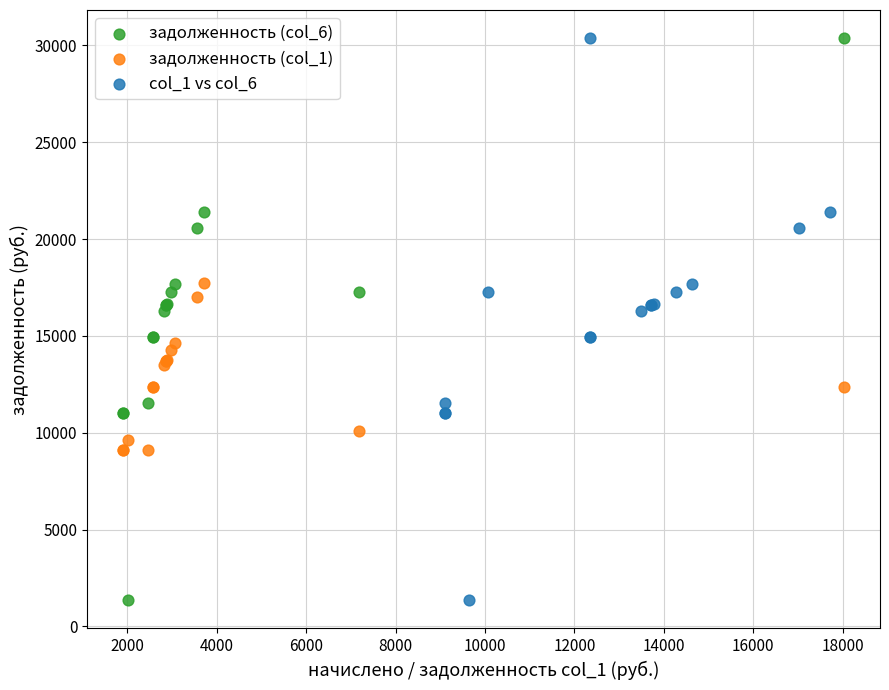

What are all the series names shown in the legend?

задолженность (col_6), задолженность (col_1), col_1 vs col_6